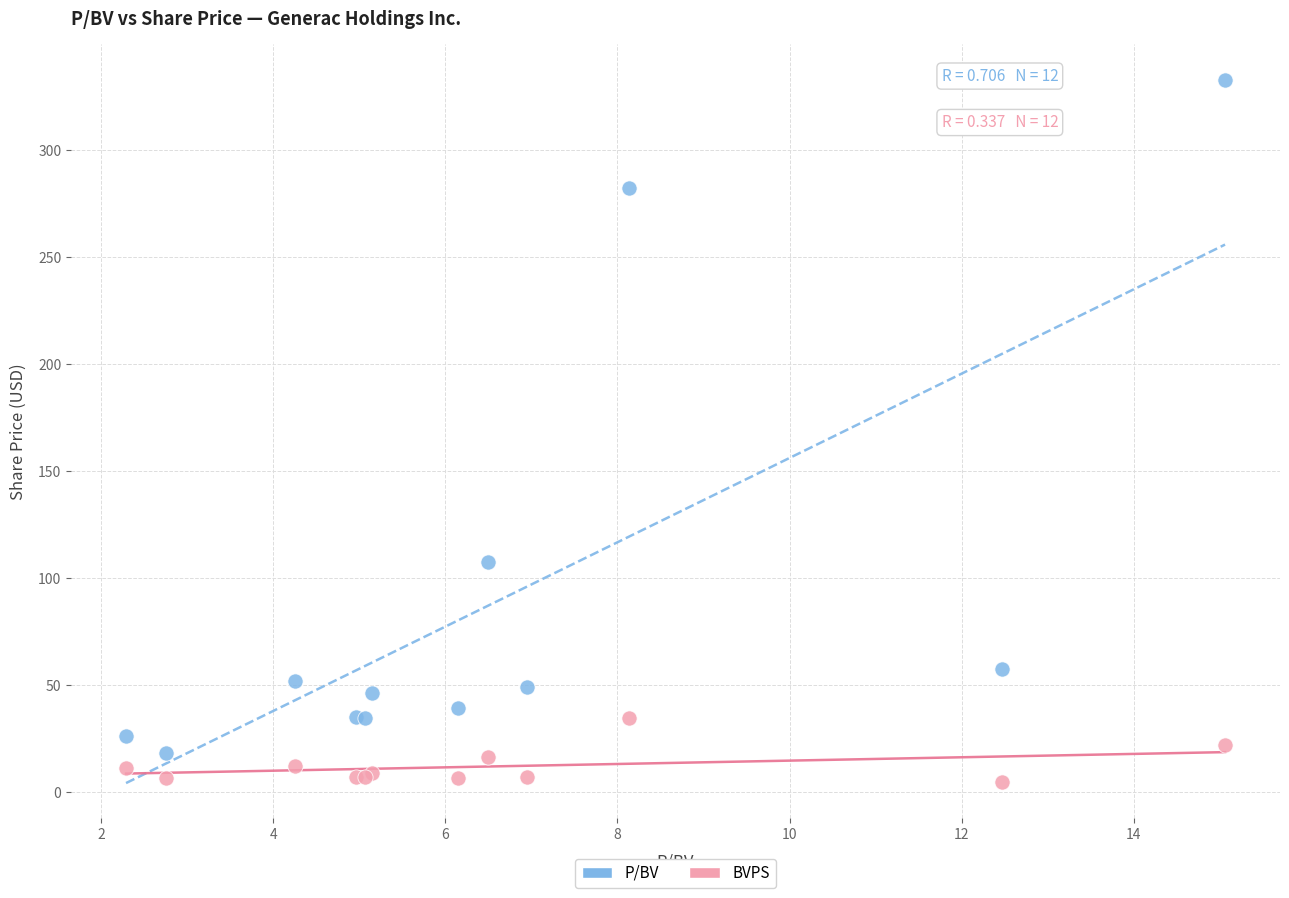

In the P/BV series, what Y value is closest to 175?

107.3